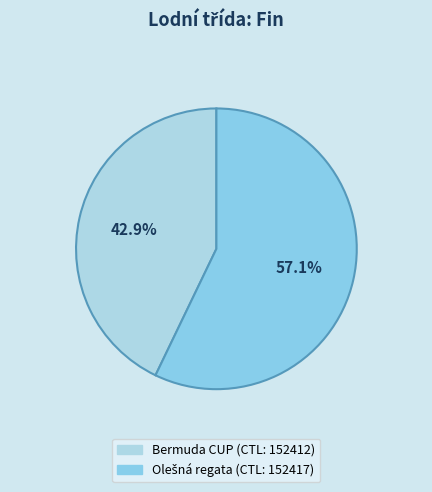

What is the largest slice in the pie chart?

152417